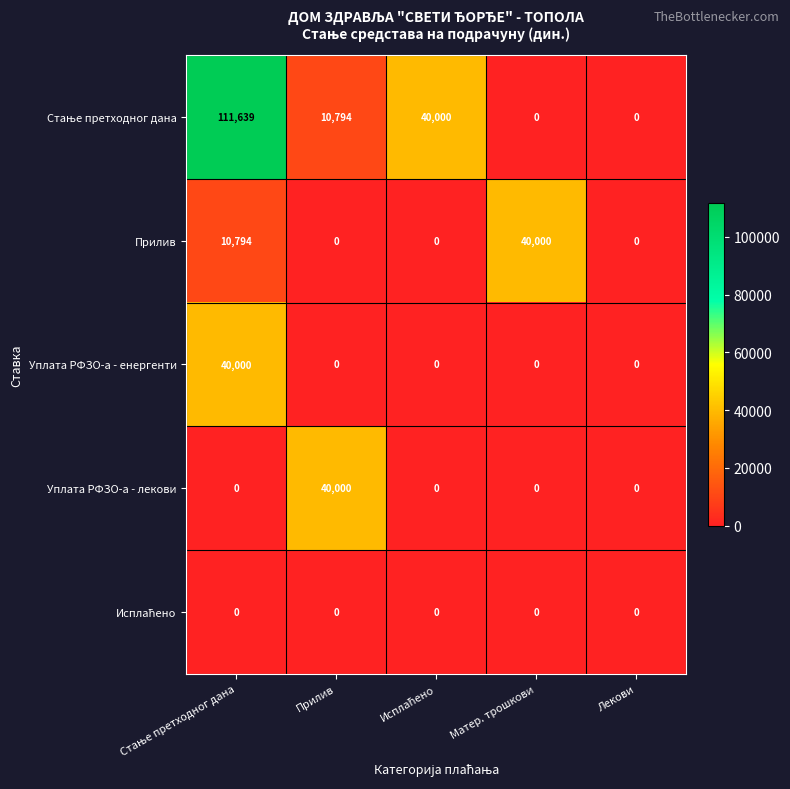

The value of Уплата РФЗО-а - лекови at Прилив is 40000. True or false?

True